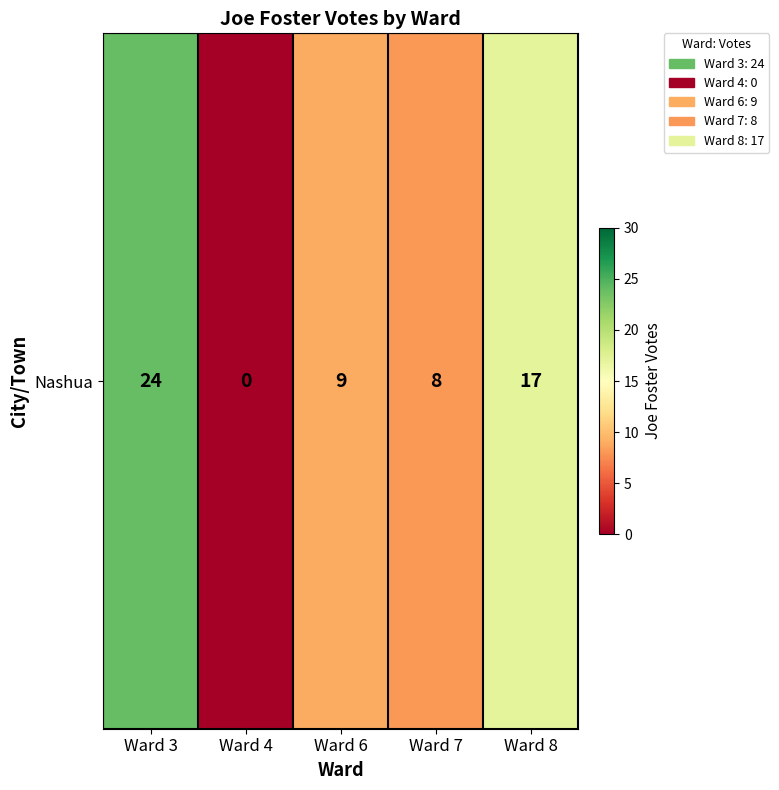

Reading right to left, list all the values displayed in this chart.

17	8	9	0	24